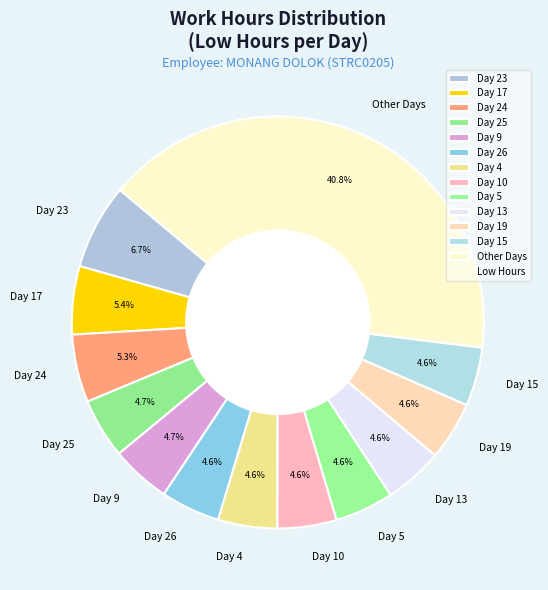

To the nearest percent, what portion does Day 4 represent?

5%